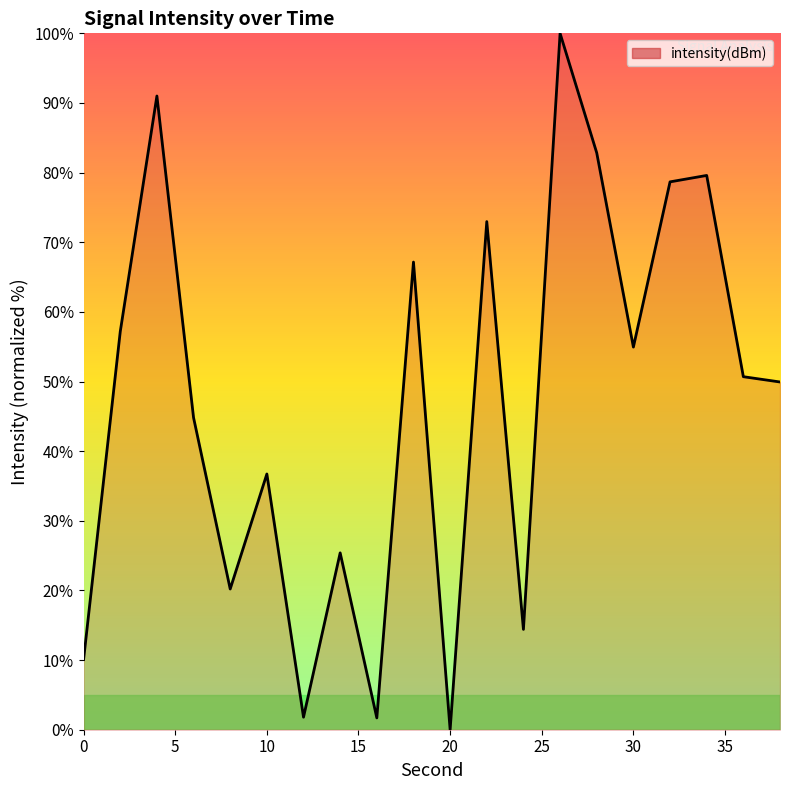

What is the difference between the maximum and minimum values?

100.0